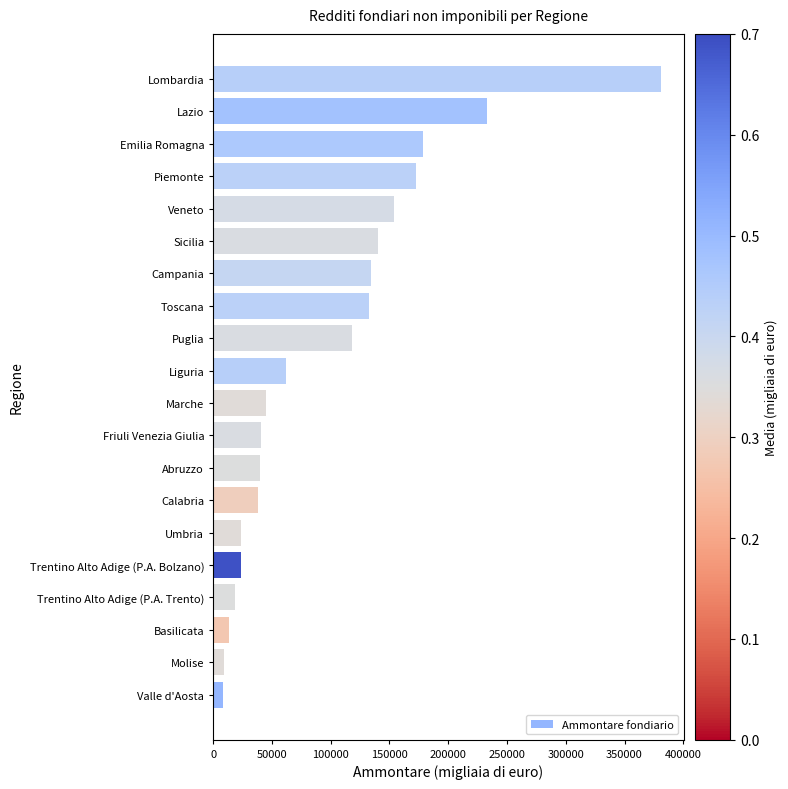

Which category has the highest value across all series?

Lombardia